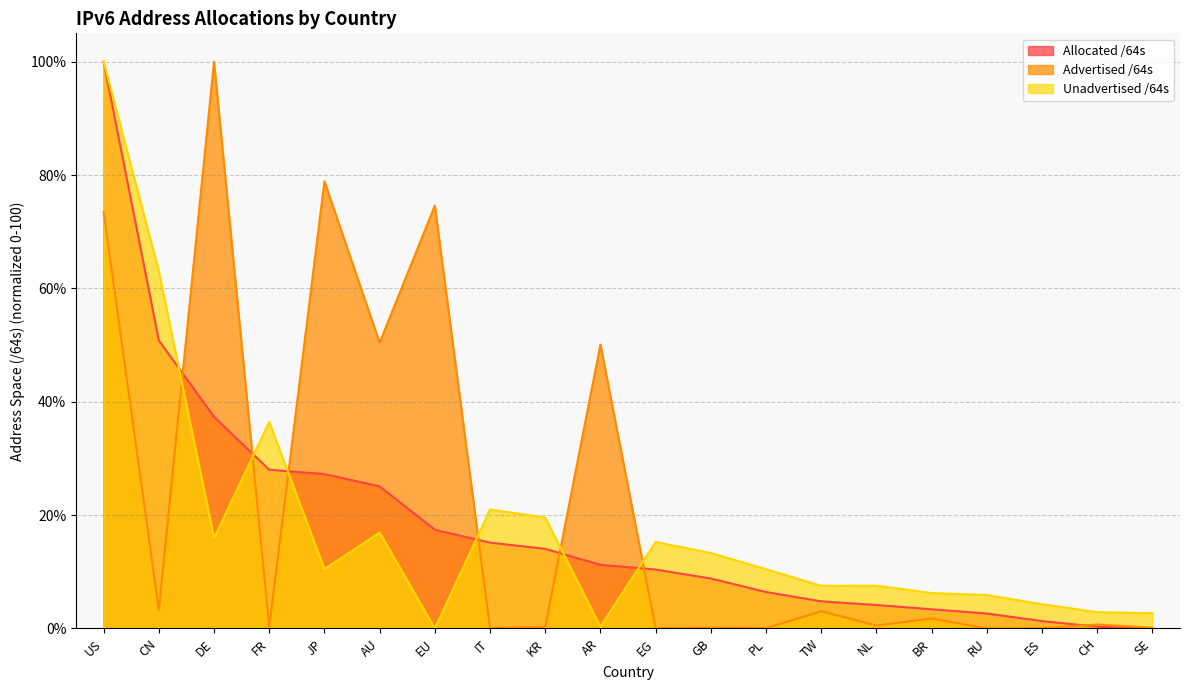

Between which two adjacent categories do Allocated /64s and Unadvertised /64s first intersect?

CN and DE